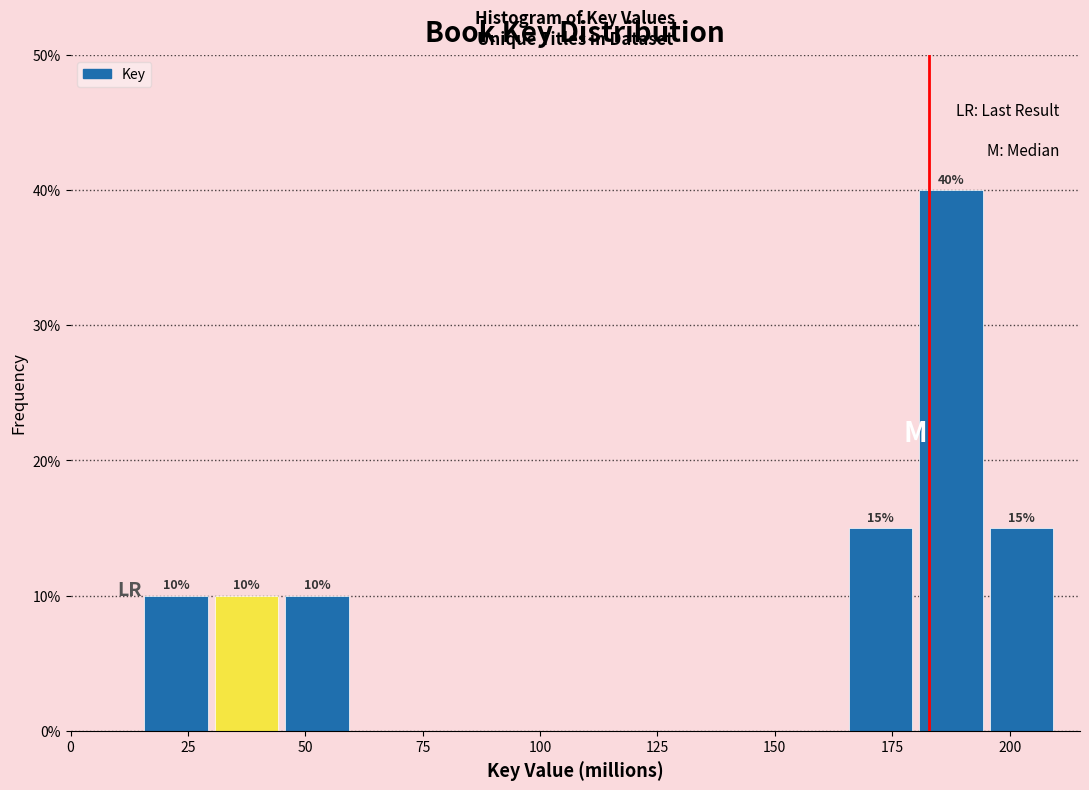

Around what value on the x-axis is the tallest bar? Give the approximate position of its centre, as read against the axis.

190